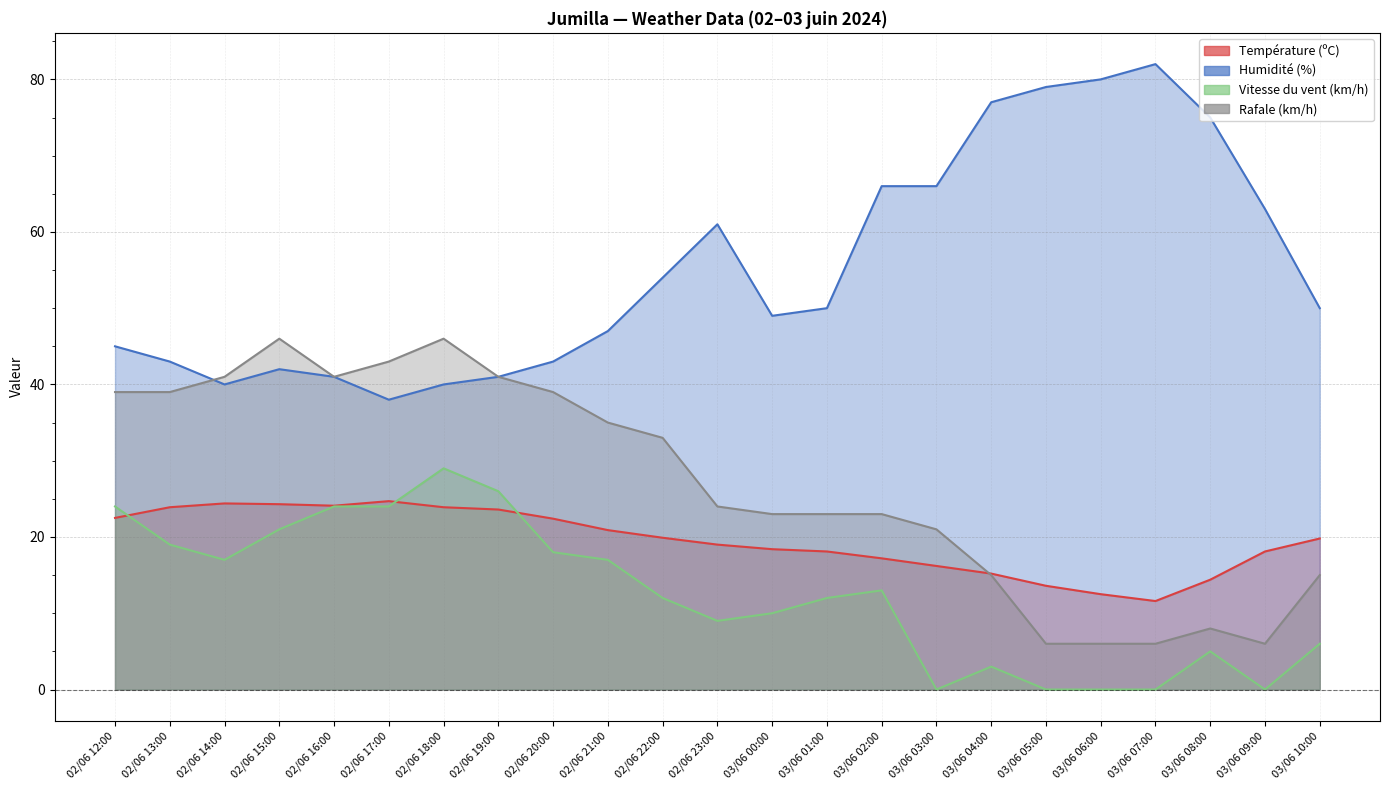

What is the value of the Humidité (%) point at the 13th from the left?

49.0